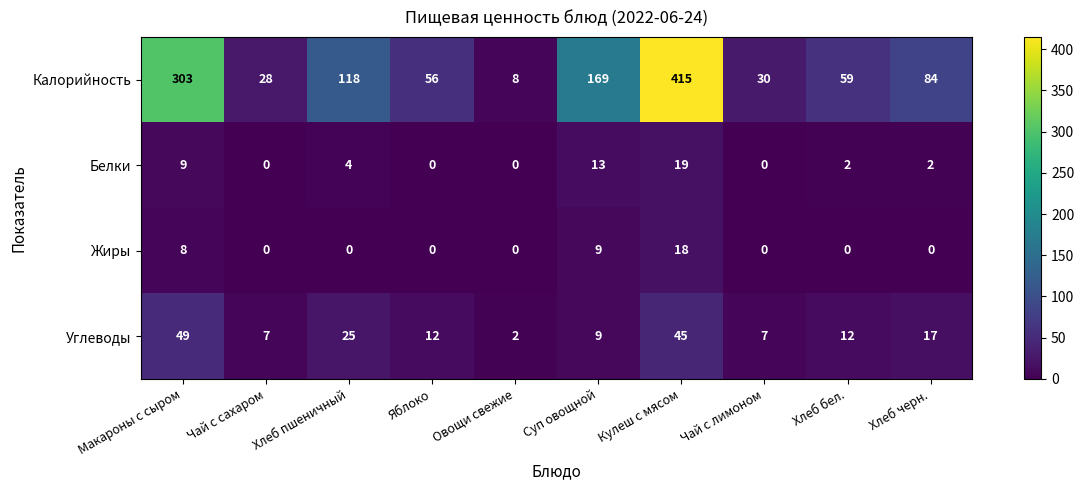

How many values in the Жиры series exceed 0?

3